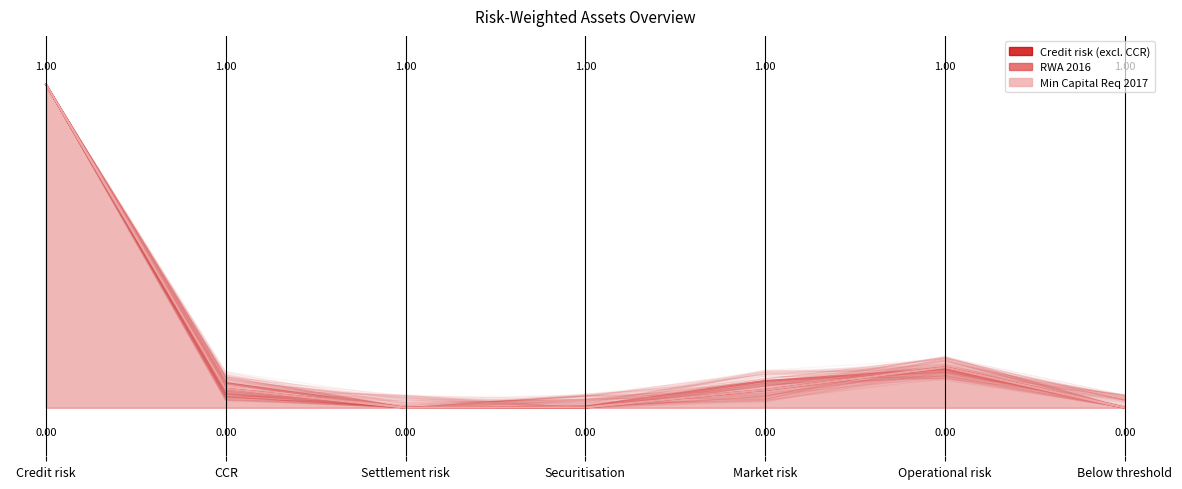

What is the total value across all series at CCR?

0.2